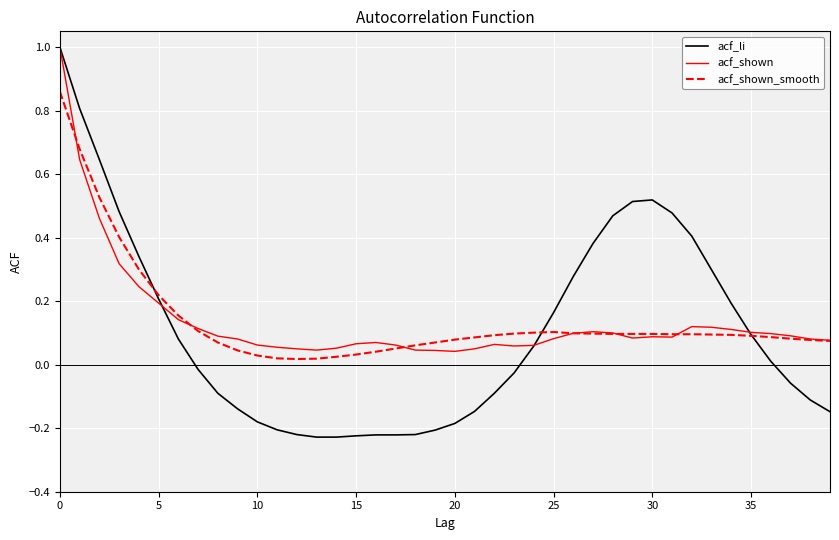

At how many categories does at least one series exceed 0?

40